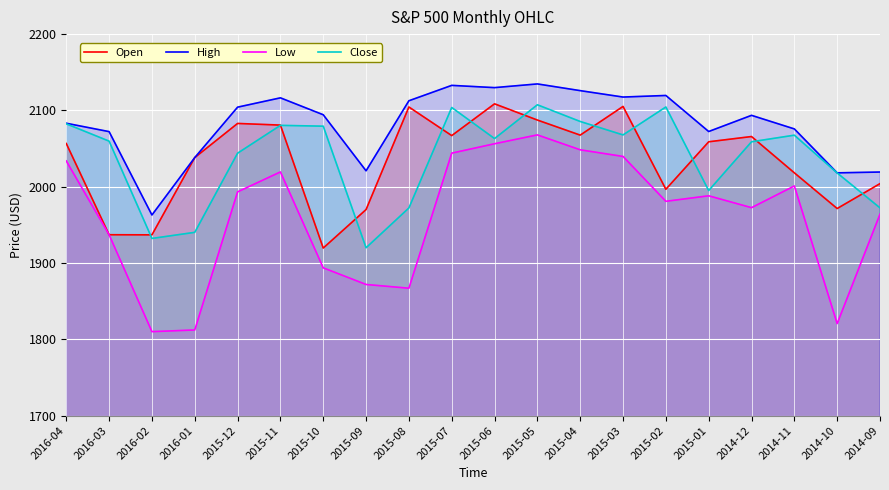

At which category does the chart reach its minimum across all series?

2016-02